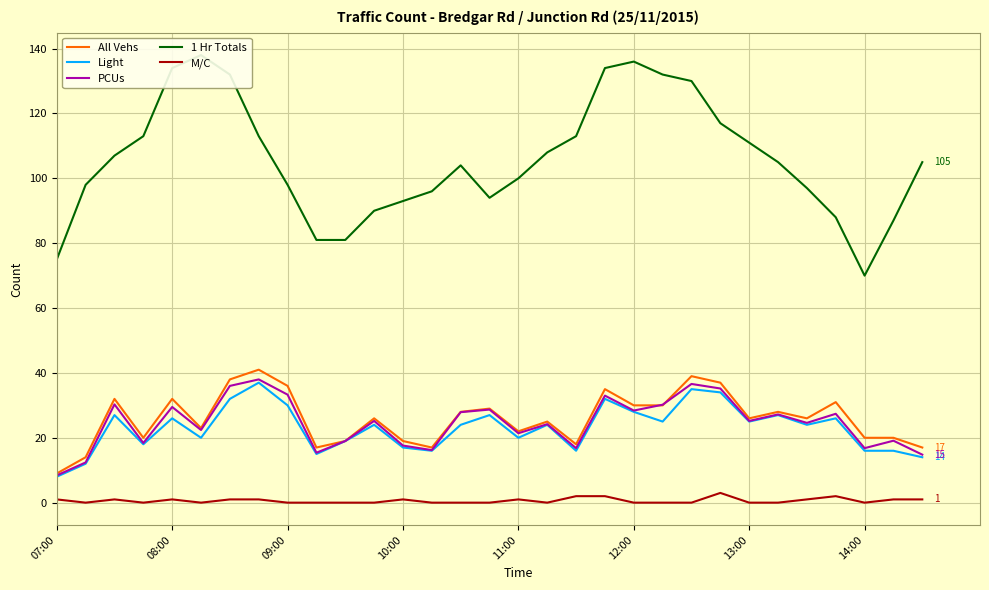

Is this an area chart (filled region under the line)?

No